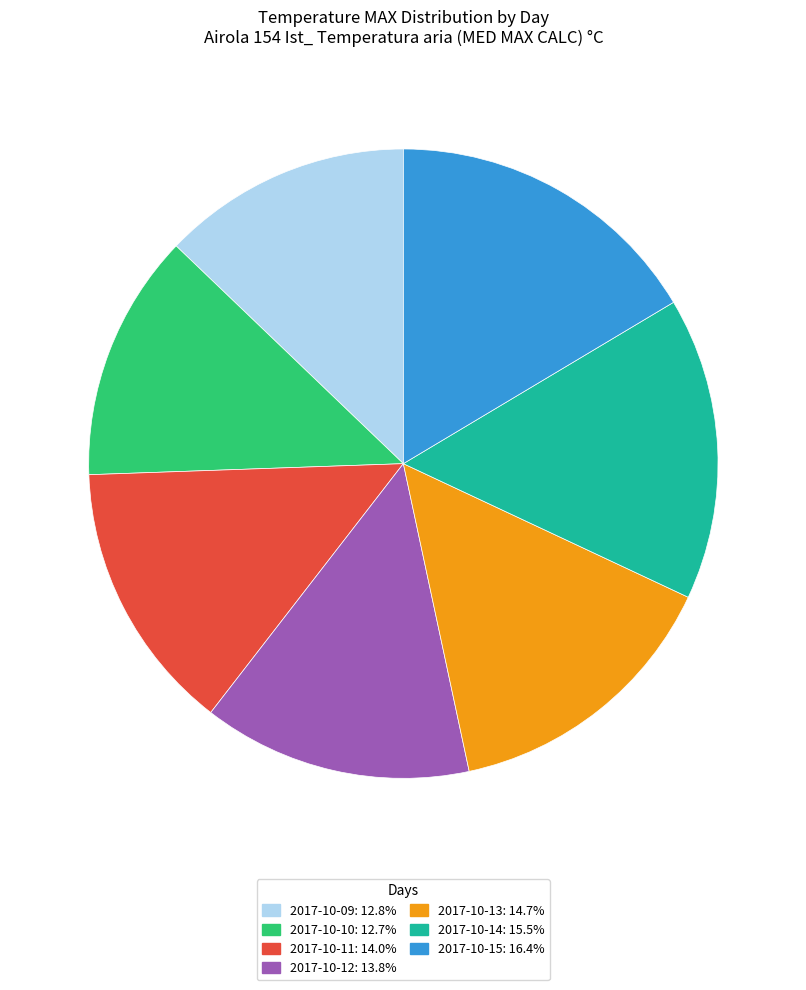

The 2017-10-14 slice represents 16% of the pie. True or false?

True